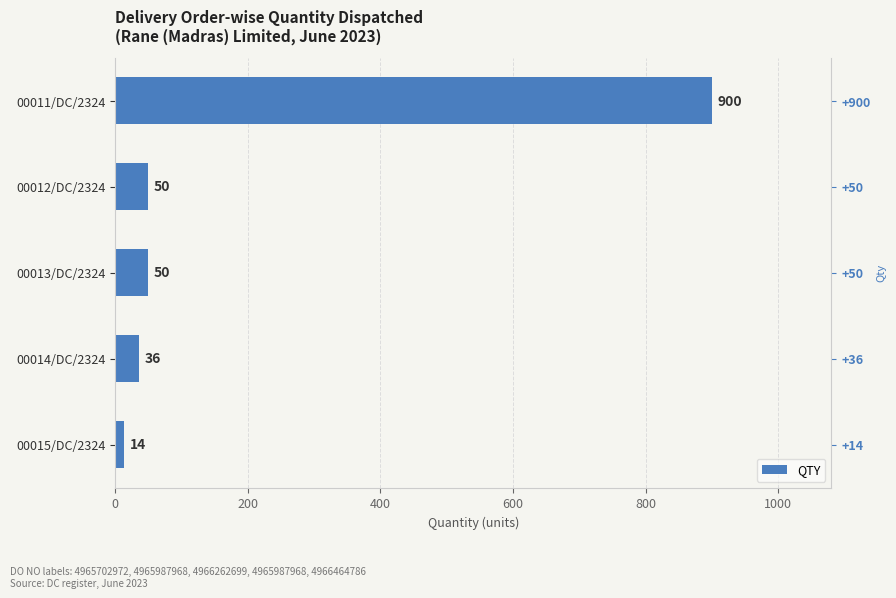

Reading left to right, what are all the values shown in this chart?

900	50	50	36	14